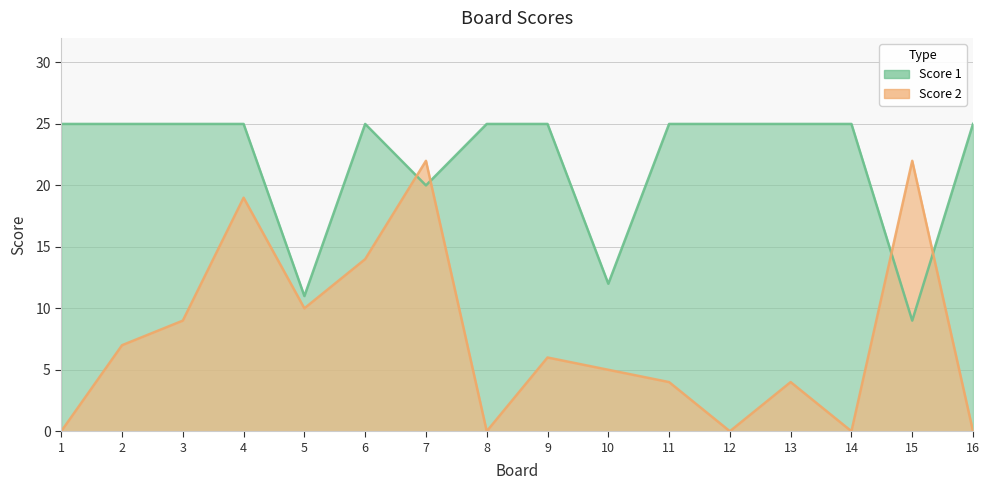

Reading left to right, extract all data points from this chart.

Score 1: 25	25	25	25	11	25	20	25	25	12	25	25	25	25	9	25
Score 2: 0	7	9	19	10	14	22	0	6	5	4	0	4	0	22	0